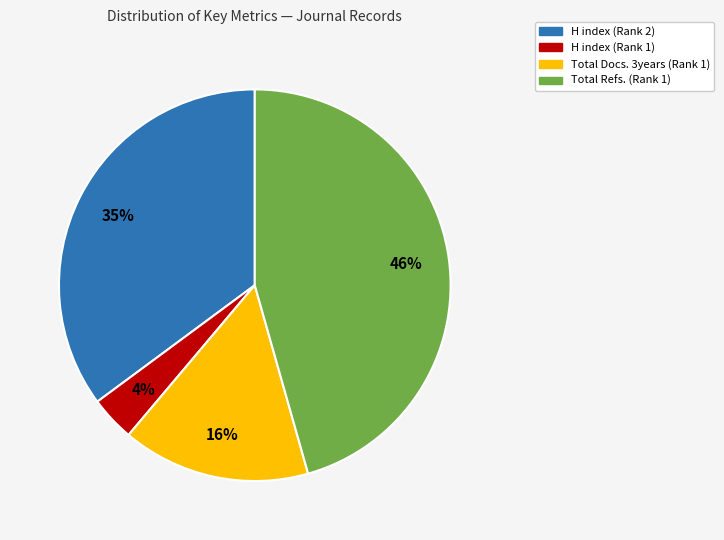

To the nearest percent, what is the average slice percentage?

25%